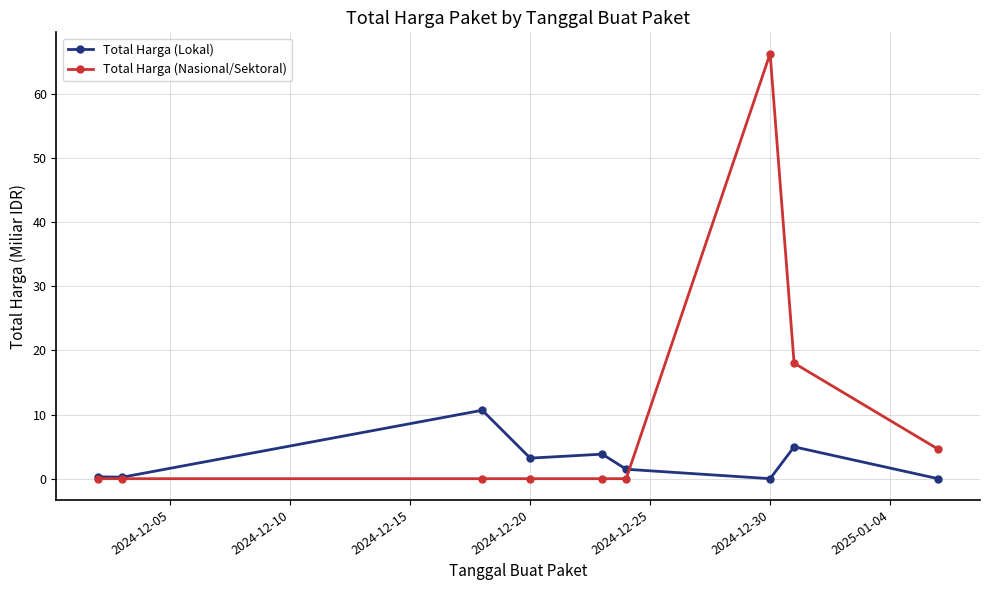

True or false: Total Harga (Nasional/Sektoral) has more than 0 interior local peaks.

True